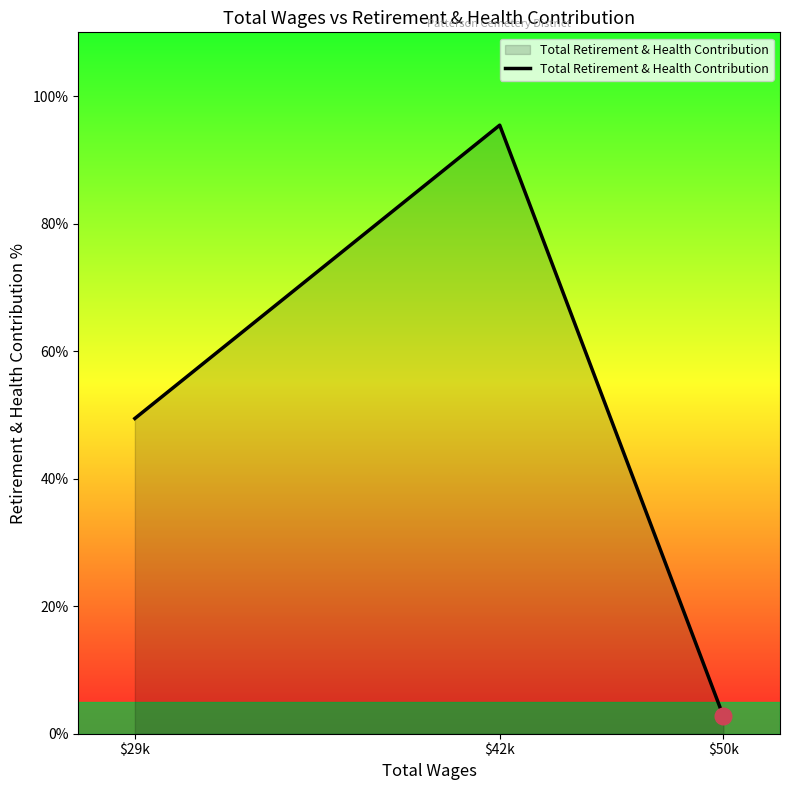

Which label corresponds to the largest value in the chart?

$42k